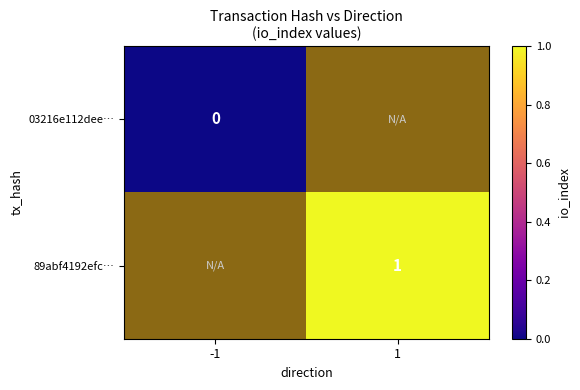

At how many categories does at least one series exceed 0?

1